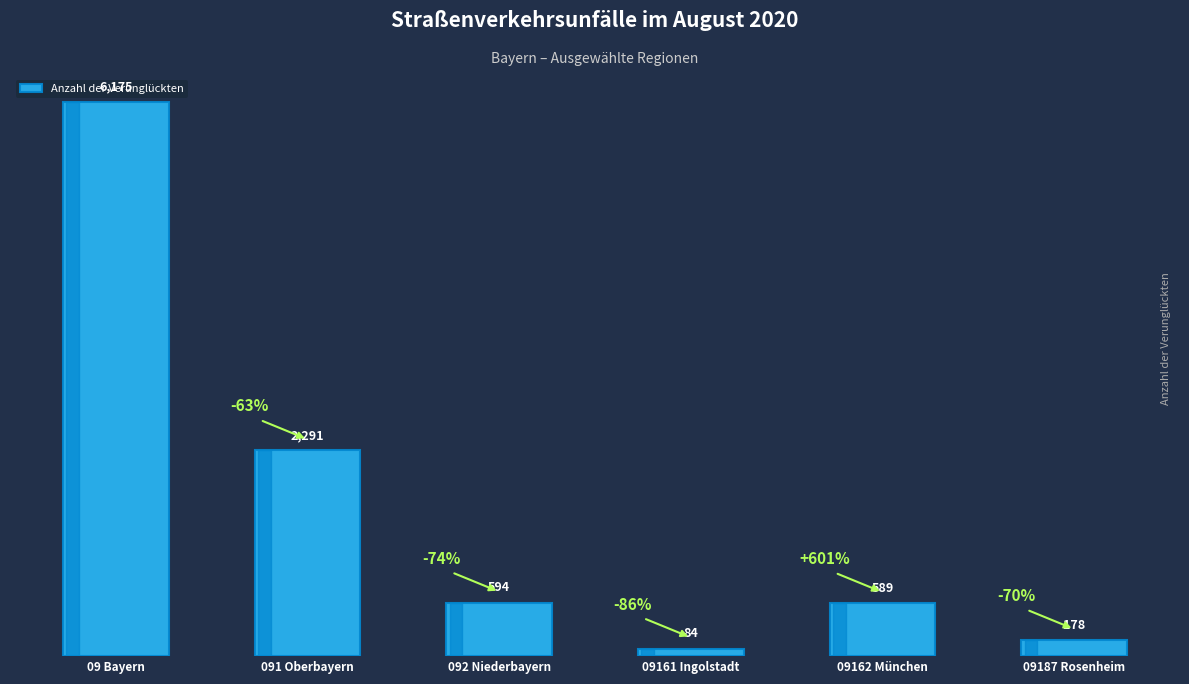

What is the label of the 4th bar from the right?

092 Niederbayern